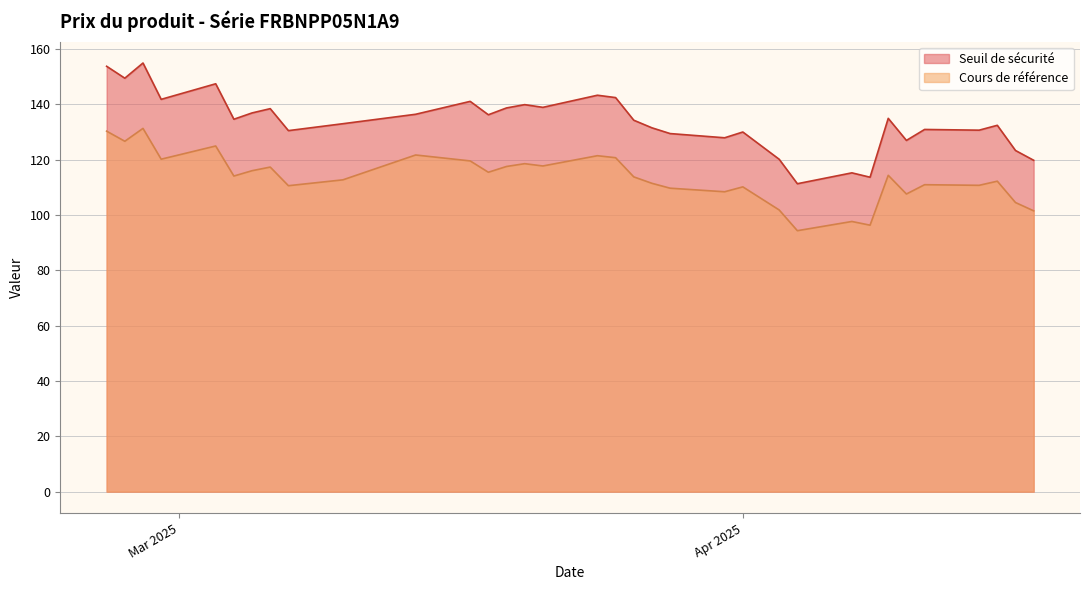

Count the number of data series in this chart.

2